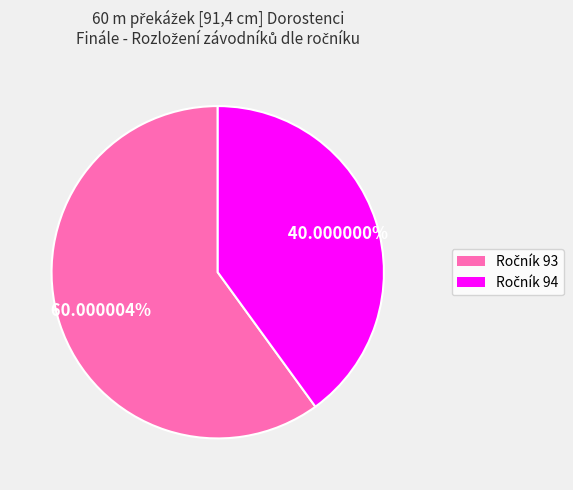

Is there any slice that represents more than half of the pie?

Yes